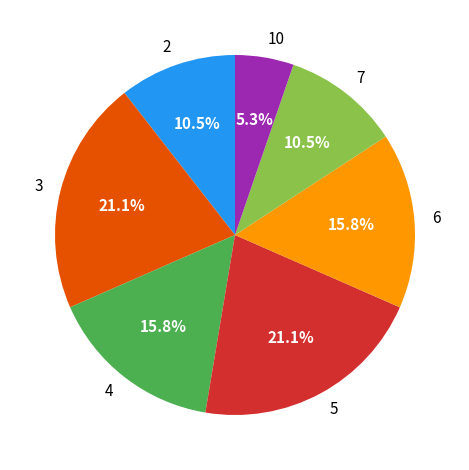

Is there a majority slice in this chart?

No